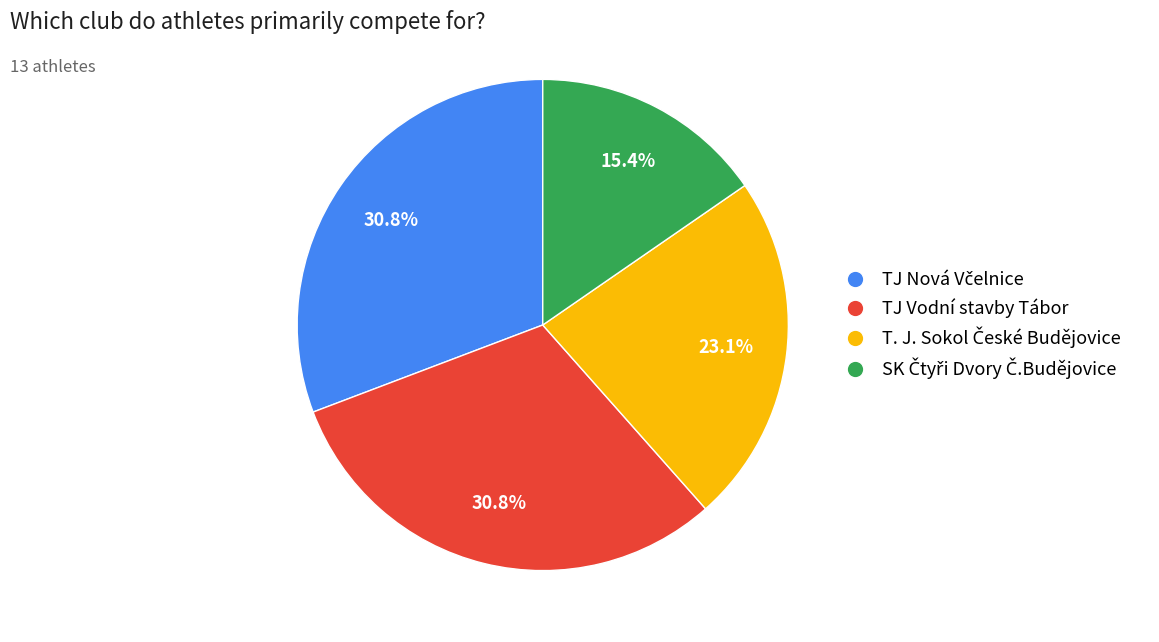

To the nearest percent, what is the difference between the largest and smallest slice percentages?

15%